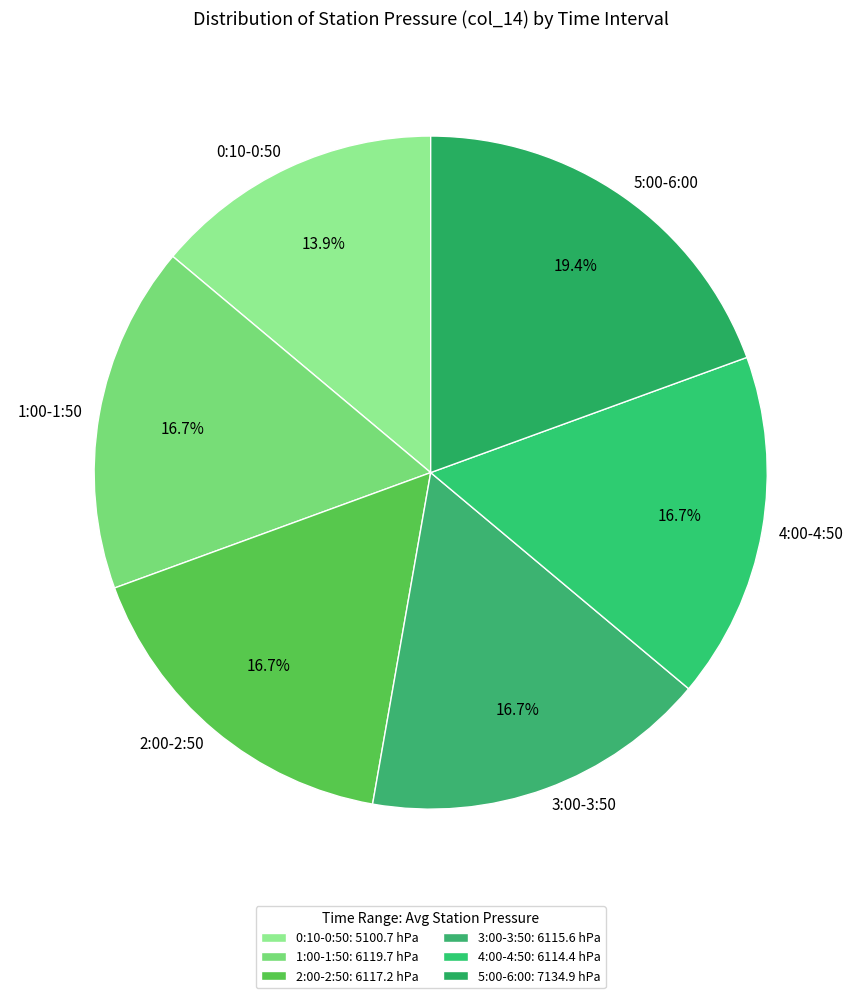

What is the total percentage of 4:00-4:50 and 0:10-0:50?

30.6%